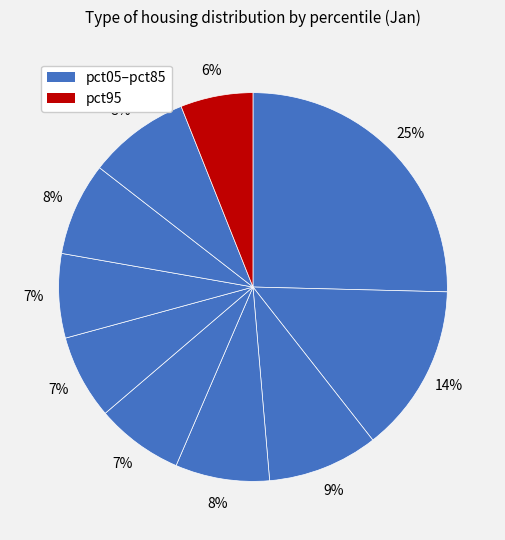

Count the number of slices in the pie.

10